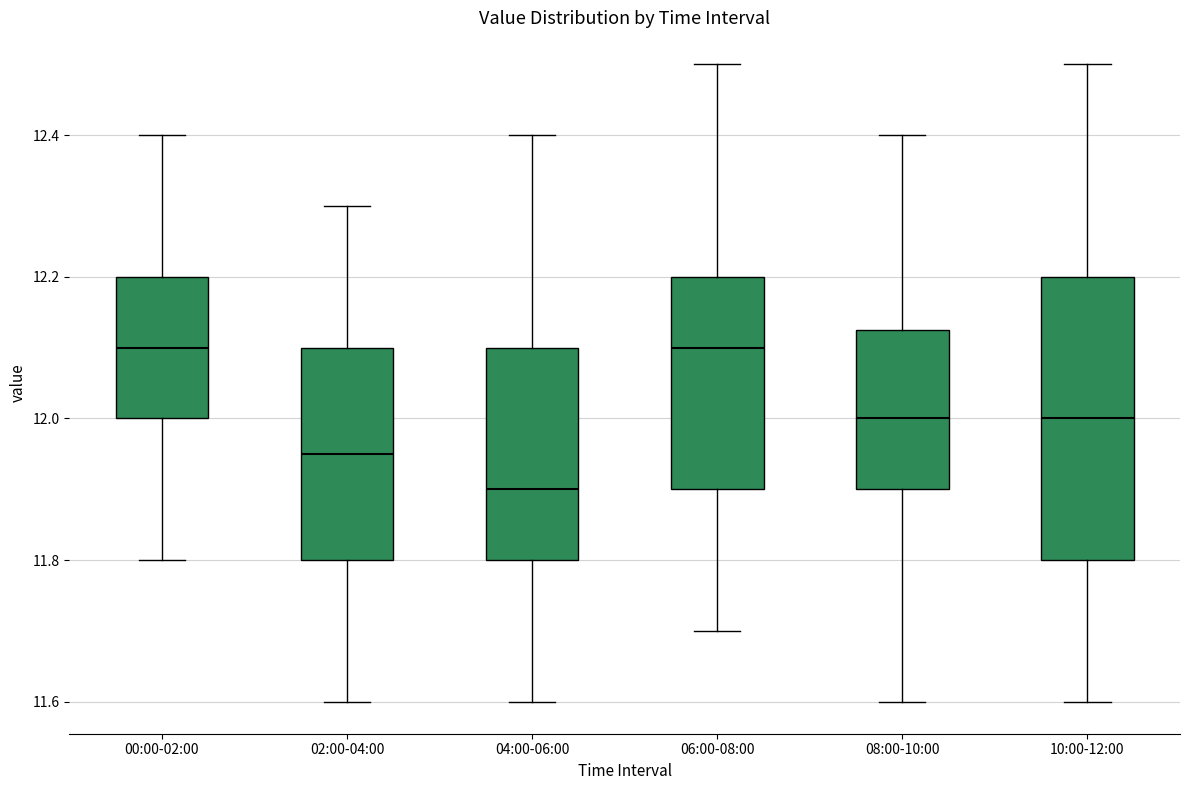

Where does the median line of the box for 00:00-02:00 sit on the y-axis? The values are not printed on the chart, so give them approximately, as read against the axis.

12.10